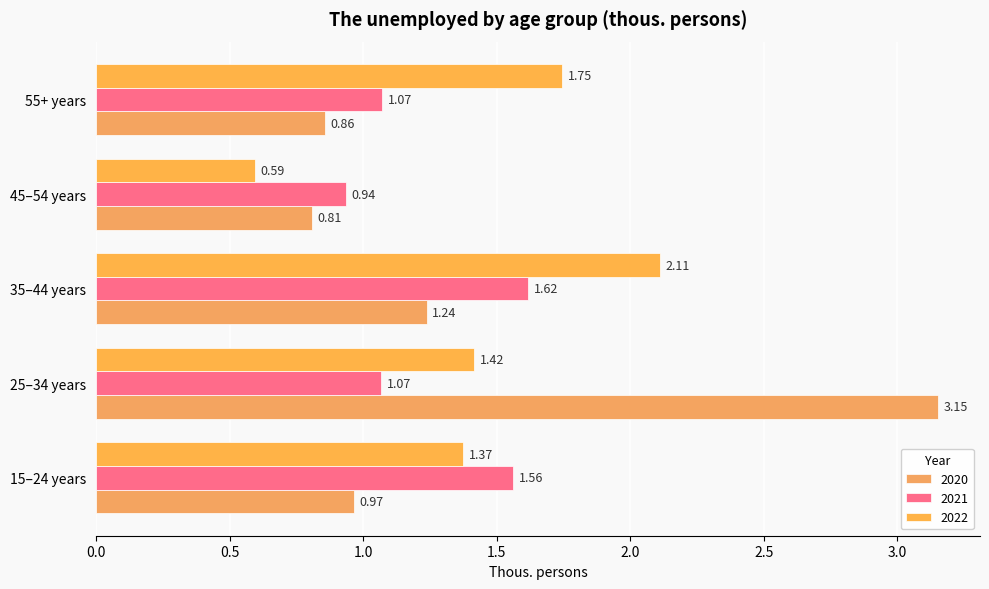

The value of 2022 at 15–24 years is 2.3. True or false?

False